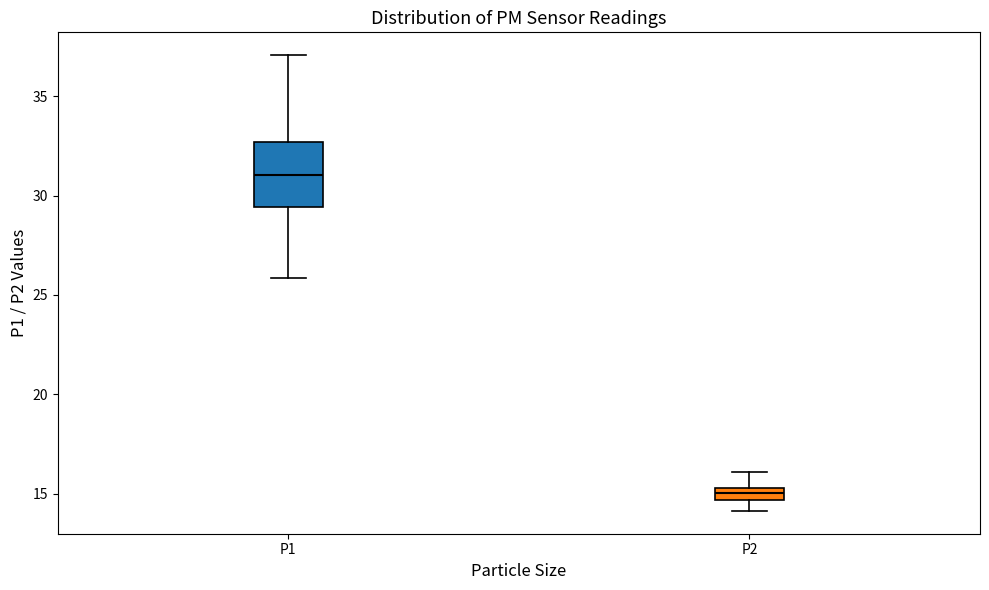

Which box's median line is the lowest?

P2